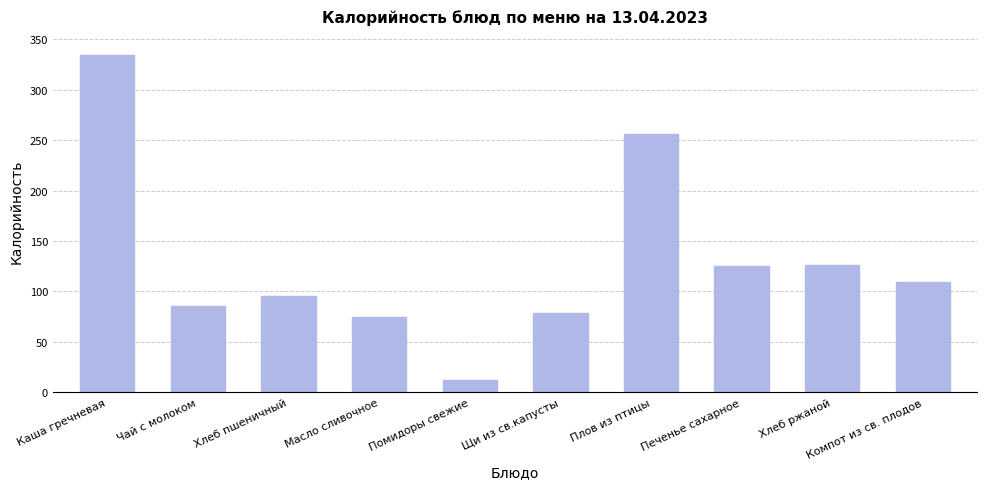

What is the difference between the values at Компот из св. плодов and Щи из св.капусты?

30